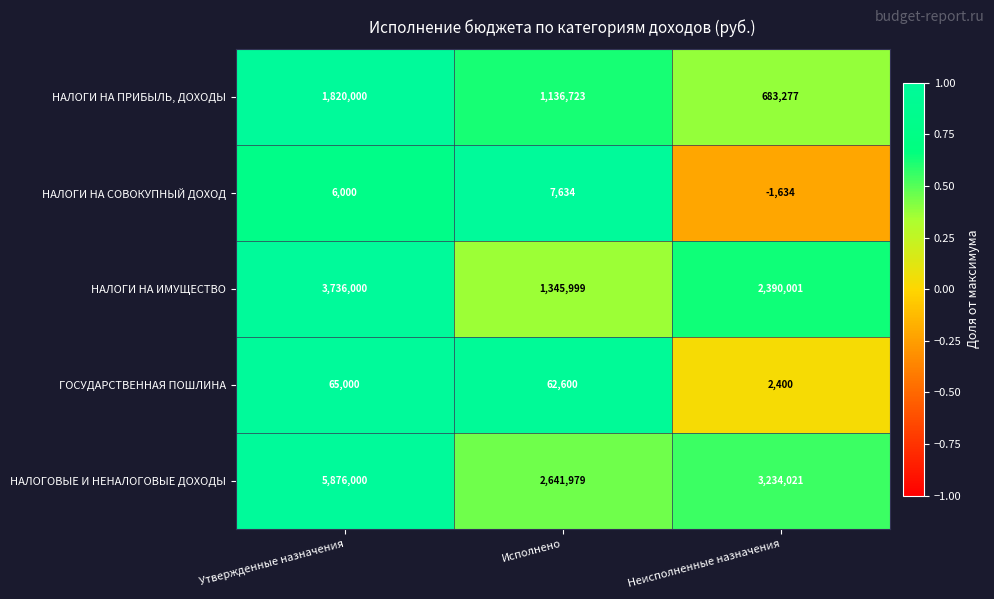

Reading left to right, what are all the values shown in this chart?

НАЛОГИ НА ПРИБЫЛЬ, ДОХОДЫ: Утвержденные назначения=1820000	Исполнено=1136723	Неисполненные назначения=683277
НАЛОГИ НА СОВОКУПНЫЙ ДОХОД: Утвержденные назначения=6000	Исполнено=7634	Неисполненные назначения=-1634
НАЛОГИ НА ИМУЩЕСТВО: Утвержденные назначения=3736000	Исполнено=1345999	Неисполненные назначения=2390001
ГОСУДАРСТВЕННАЯ ПОШЛИНА: Утвержденные назначения=65000	Исполнено=62600	Неисполненные назначения=2400
НАЛОГОВЫЕ И НЕНАЛОГОВЫЕ ДОХОДЫ: Утвержденные назначения=5876000	Исполнено=2641979	Неисполненные назначения=3234021